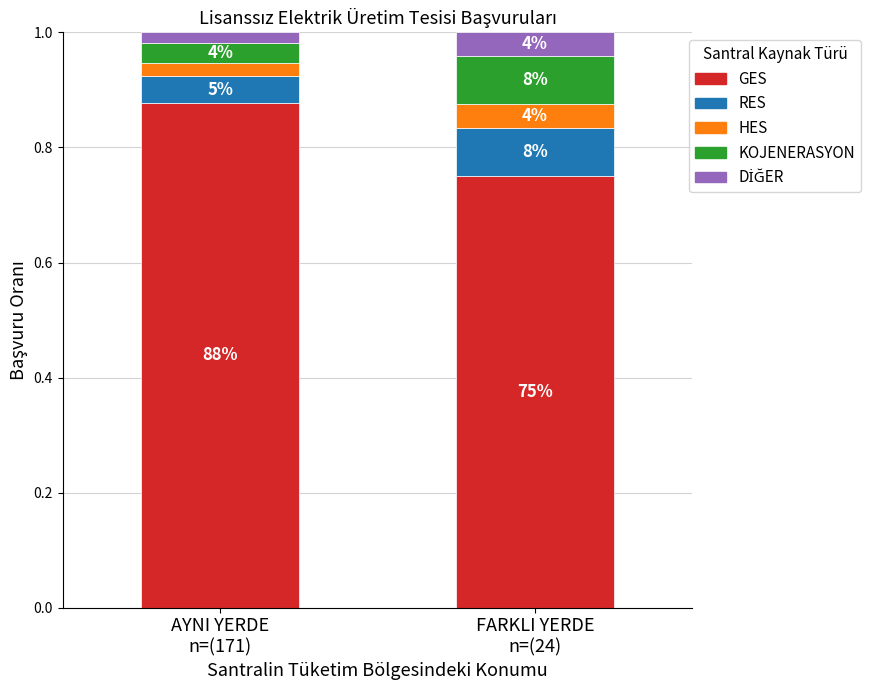

The RES series shows 0.1 at FARKLI YERDE
n=(24). True or false?

True